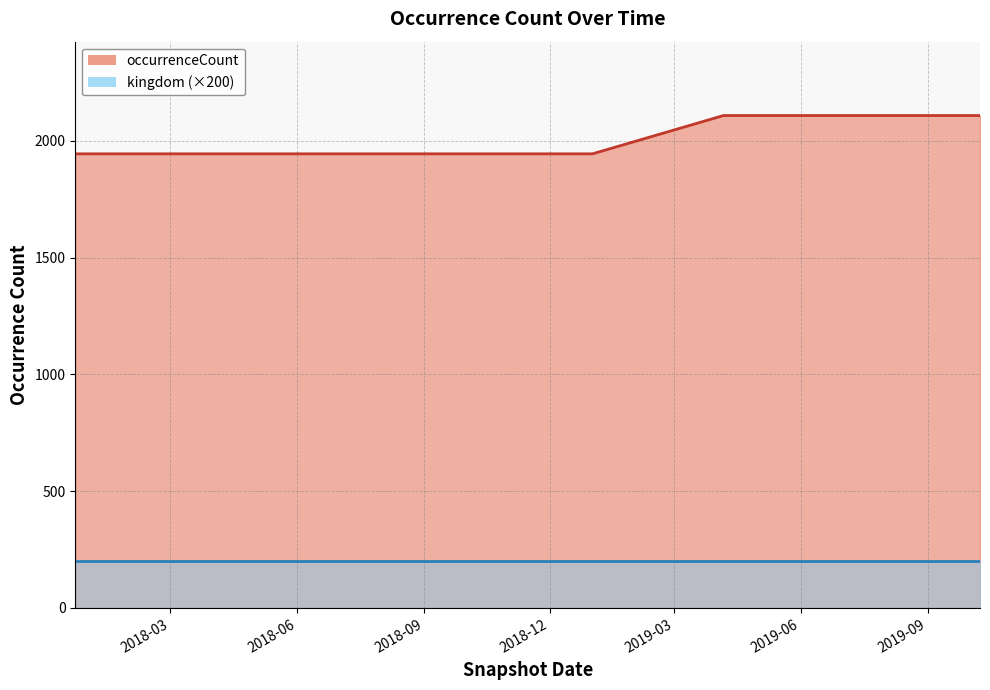

True or false: kingdom line has more than 2 interior local peaks.

False